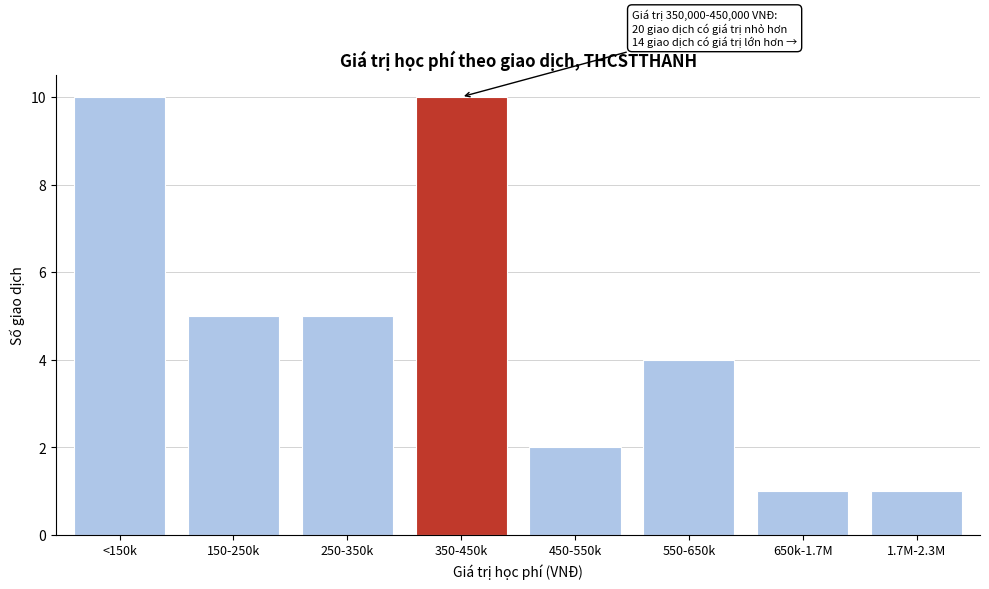

Reading left to right, list all the values displayed in this chart.

<150k=10	150-250k=5	250-350k=5	350-450k=10	450-550k=2	550-650k=4	650k-1.7M=1	1.7M-2.3M=1